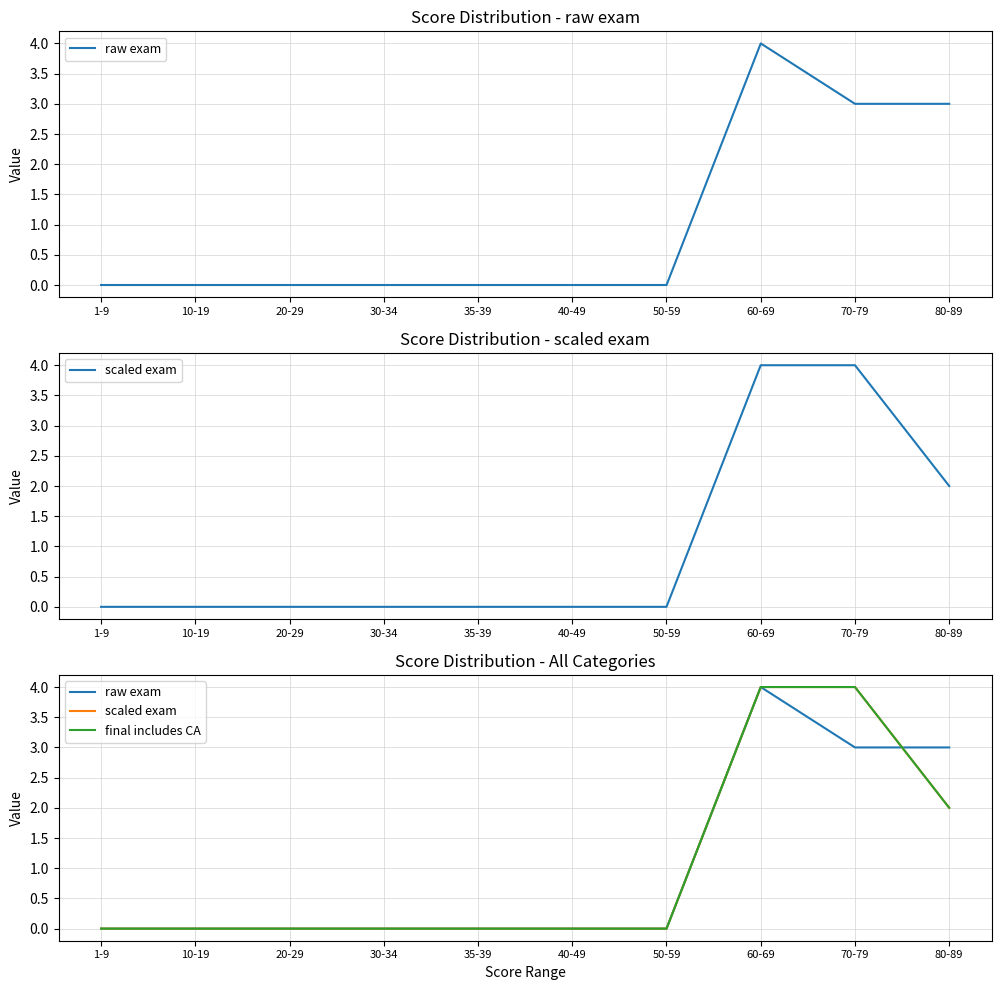

What position from the right is 1-9?

10